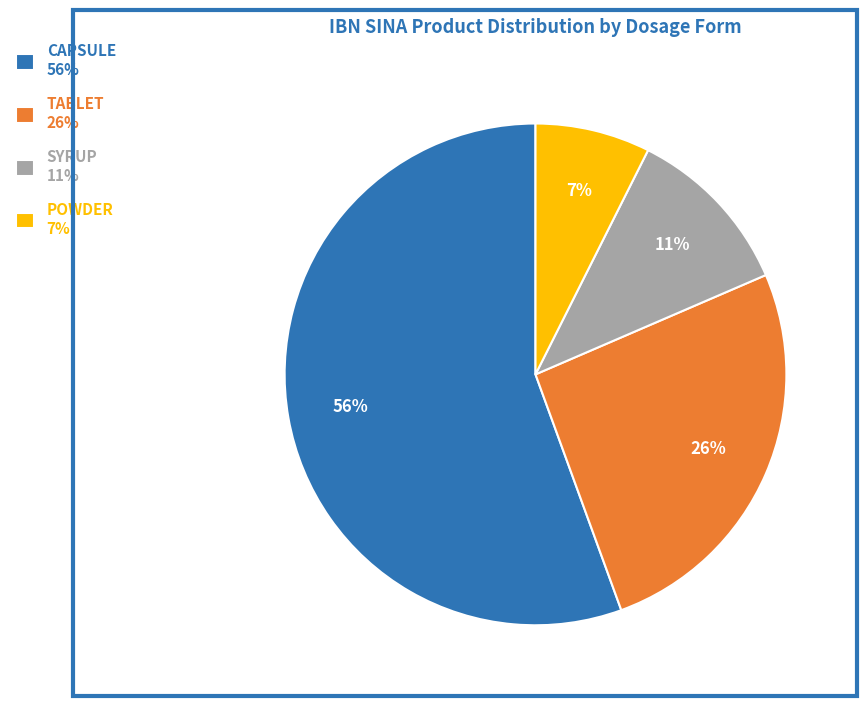

Is it true that SYRUP is 25% of the pie?

False